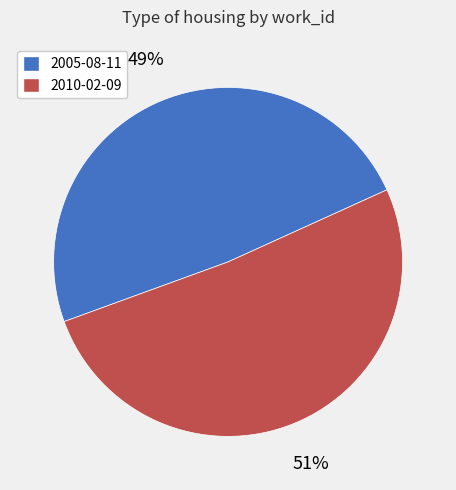

What percentage is the 2005-08-11 slice, to the nearest percent?

49%